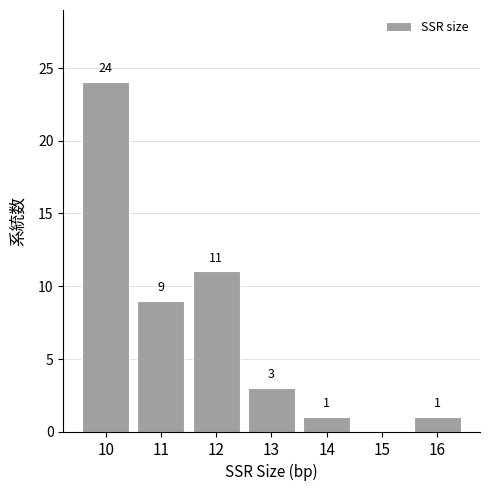

Reading left to right, extract all data points from this chart.

10=24	11=9	12=11	13=3	14=1	15=0	16=1